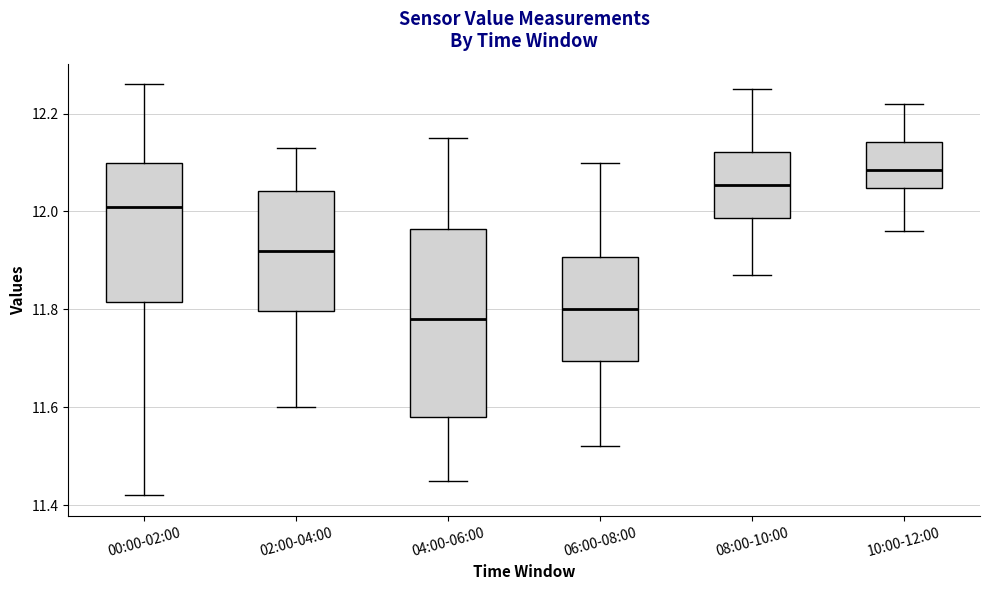

Where does the lower whisker of the box for 00:00-02:00 end on the y-axis? The values are not printed on the chart, so give them approximately, as read against the axis.

11.42